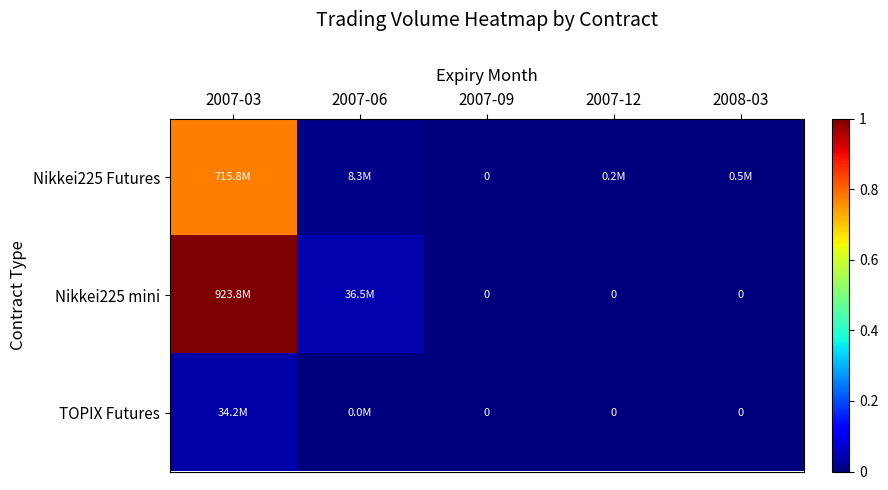

True or false: Nikkei225 mini has a value of 0.0 at 2007-12.

True